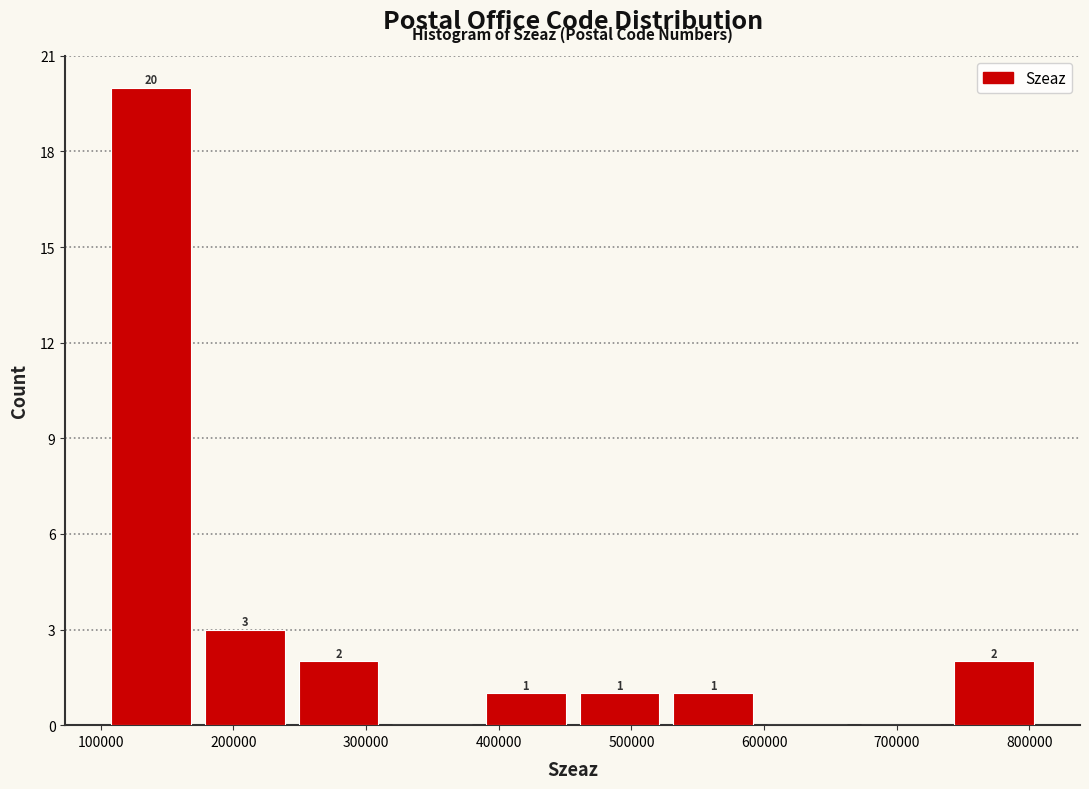

Which range on the x-axis has the tallest bar?

100000 to 170000